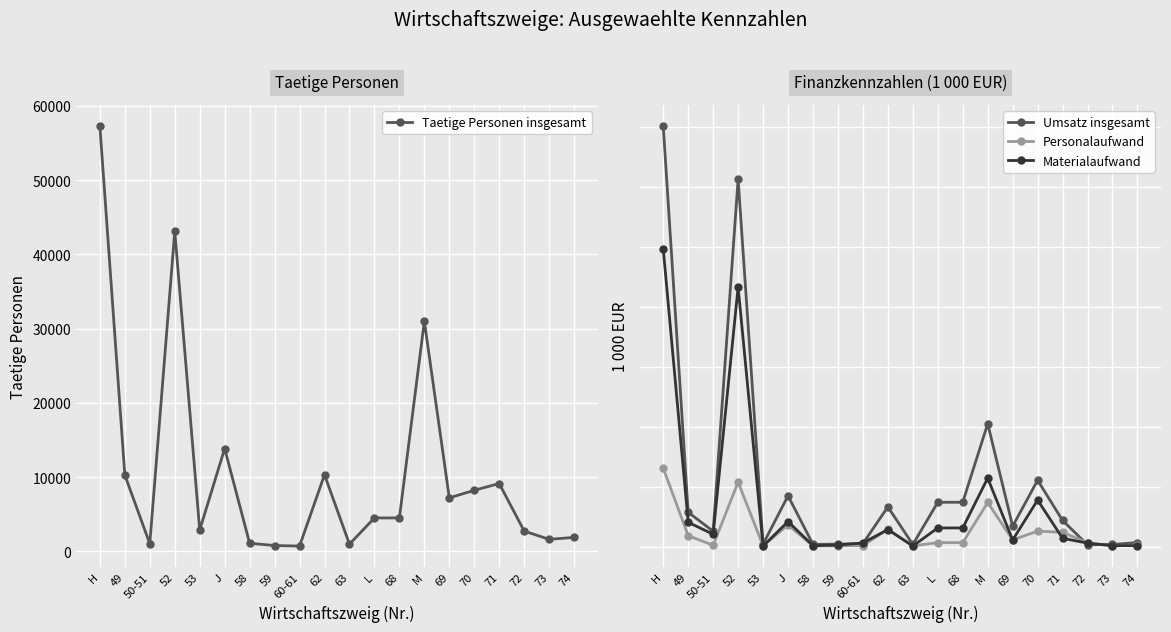

What is the difference between the second highest and second lowest values in the Taetige Personen insgesamt series?

42348